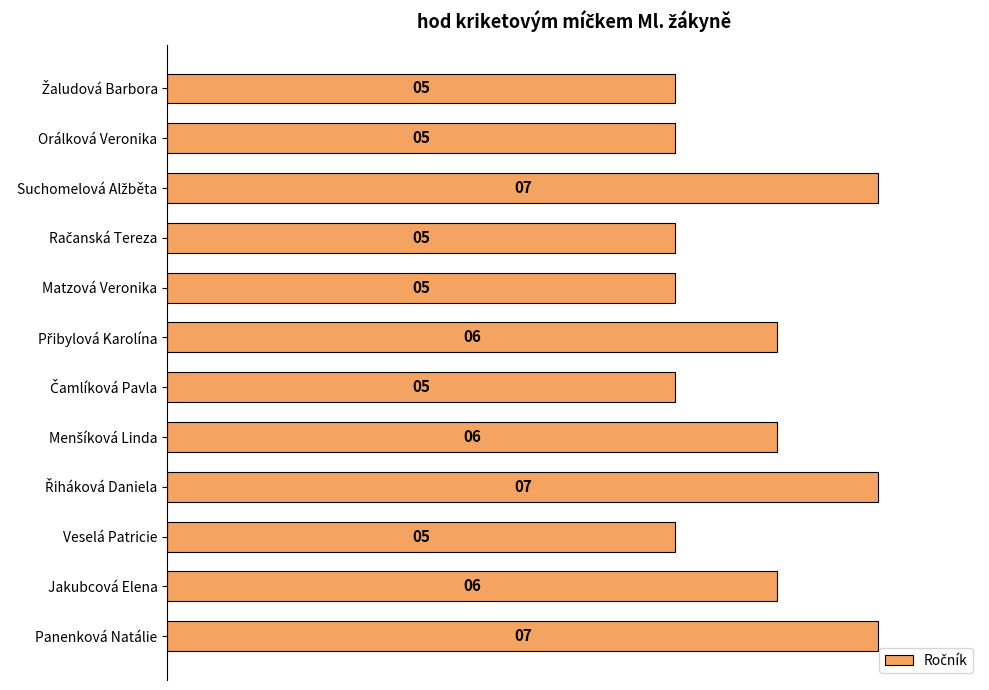

What is the maximum value shown in the chart?

7